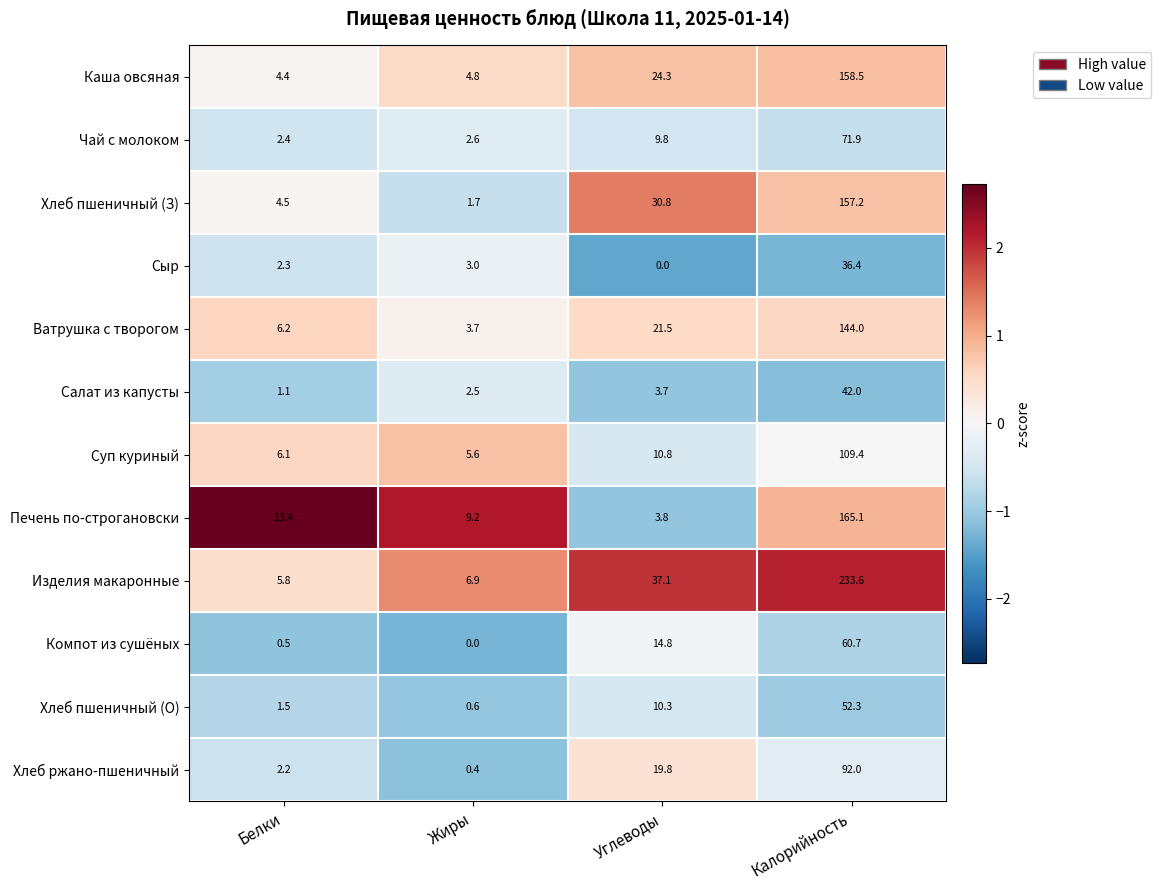

Rank the categories by Компот из сушёных value from highest to lowest.

Калорийность, Углеводы, Белки, Жиры